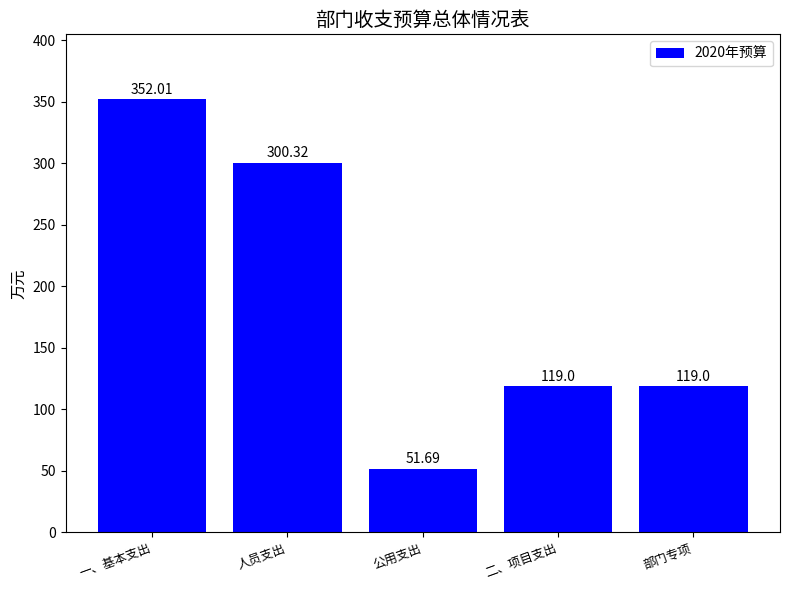

What is the change in value from 人员支出 to 部门专项?

-181.3